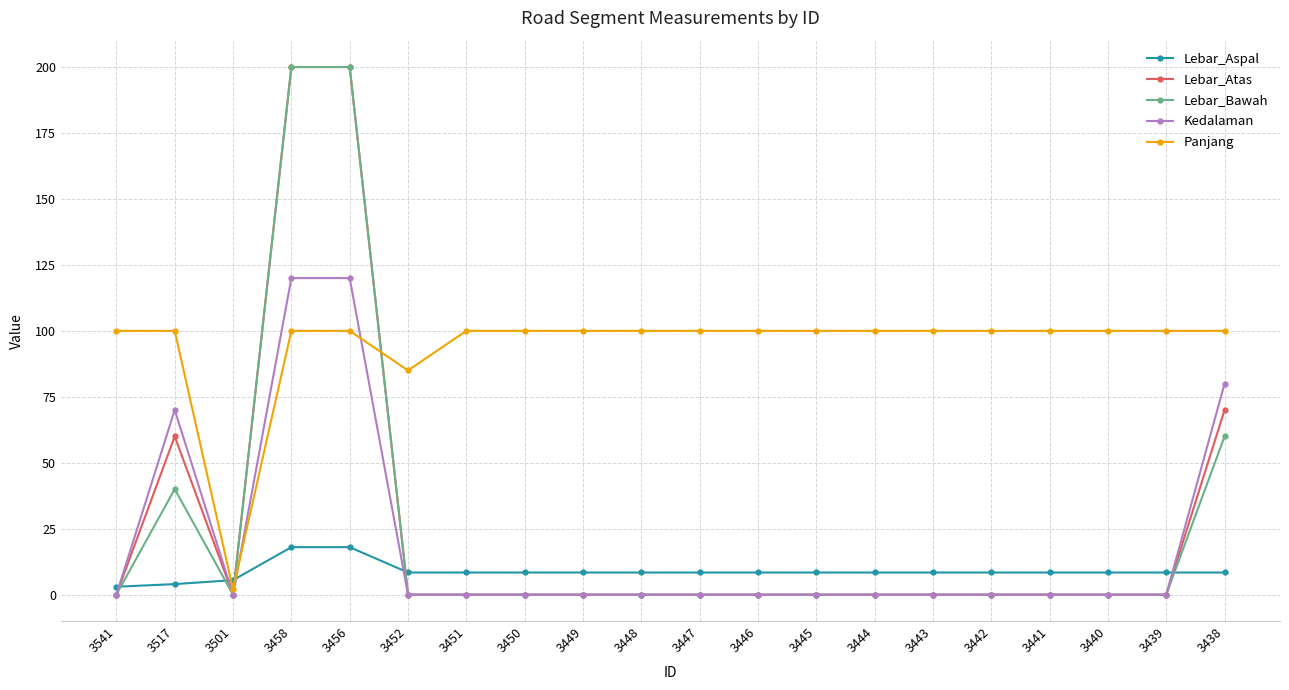

How many lines are shown in the chart?

5